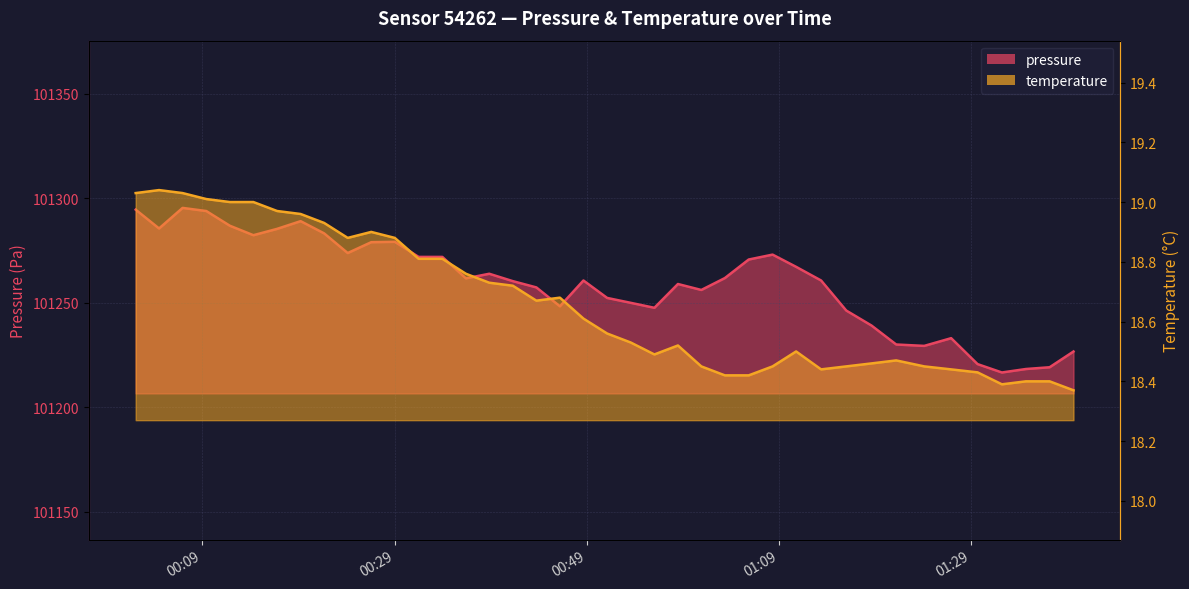

The value of temperature at 2023-05-22T01:26:55 is 11.1. True or false?

False